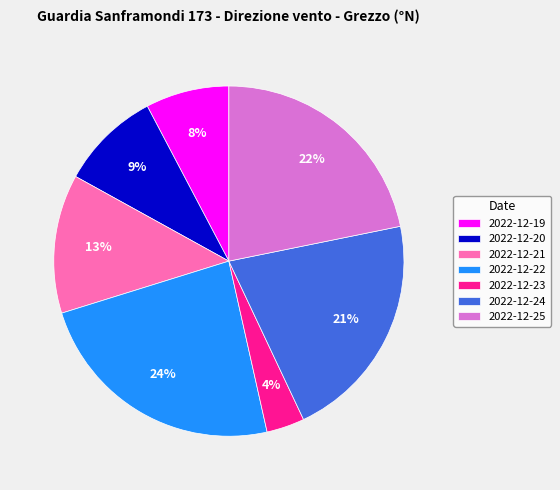

True or false: 2022-12-19 accounts for 22% of the total.

False